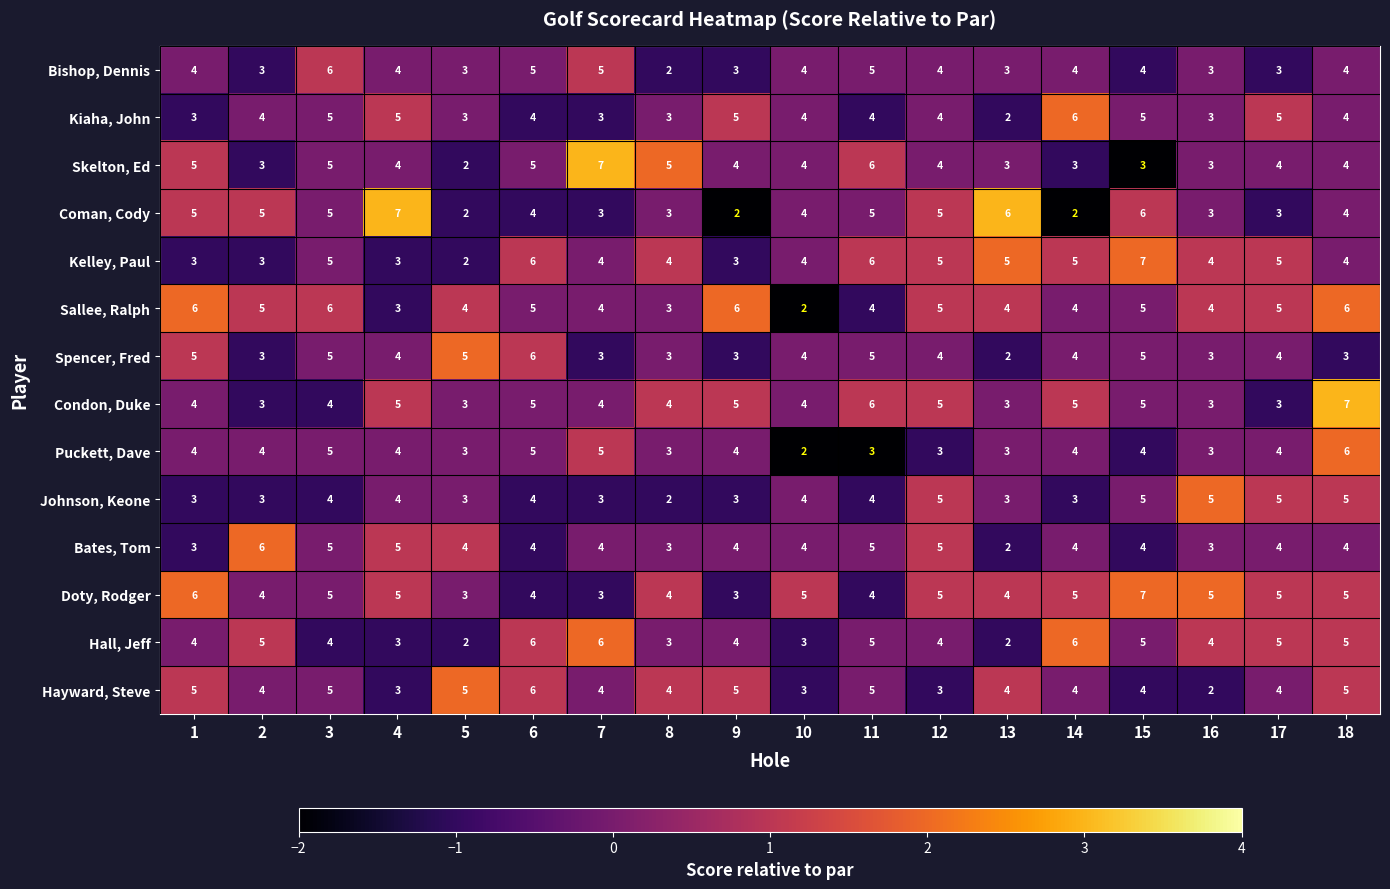

What is the difference between the highest and lowest values at 8?

3